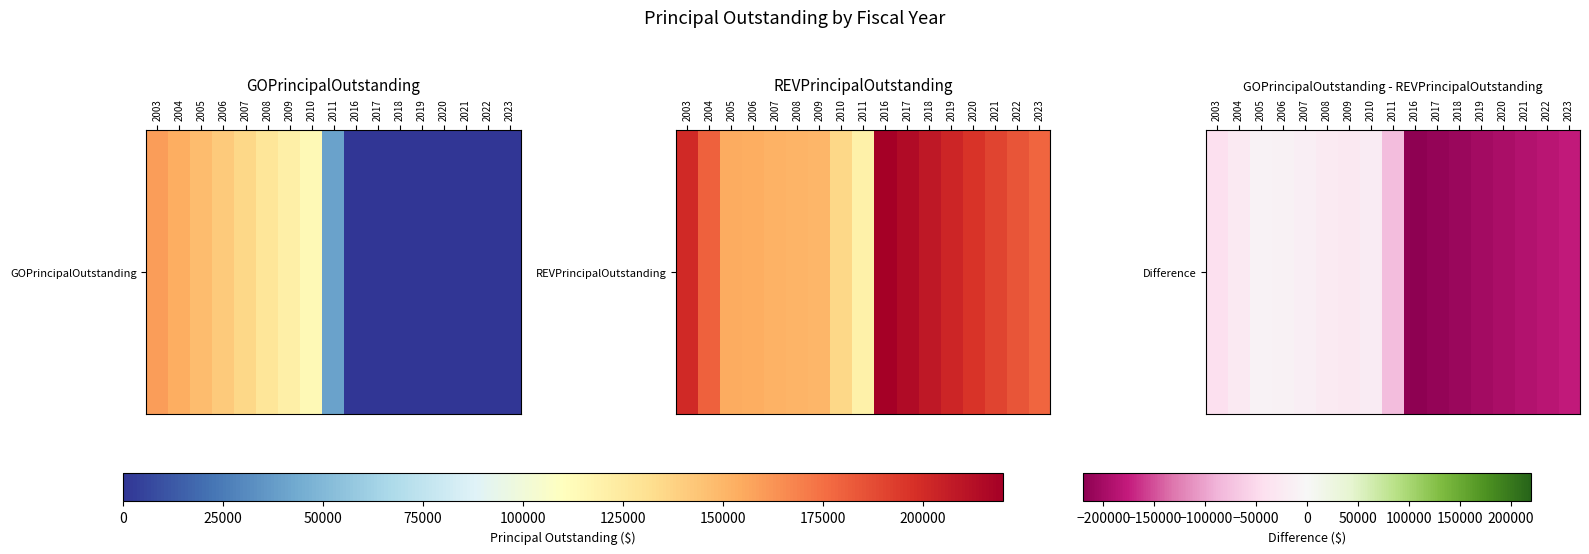

Reading left to right, extract all data points from this chart.

-42000	-27000	-7000	-12000	-17000	-23000	-29000	-21000	-80000	-220000	-214000	-208000	-202000	-196000	-190000	-184000	-178000